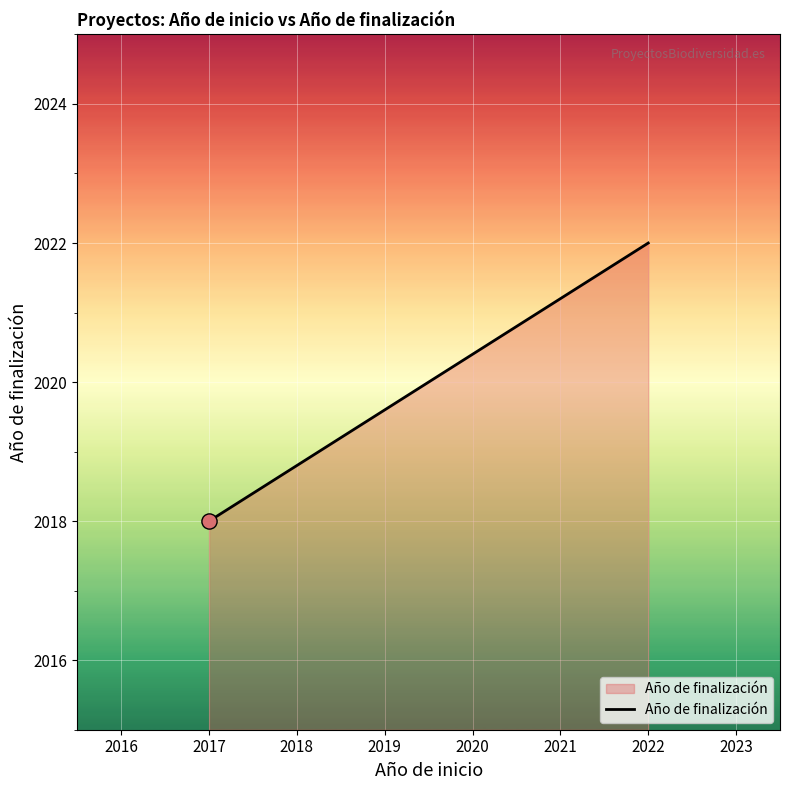

Approximately how many times larger is the value at 2022 compared to 2022?

1.0